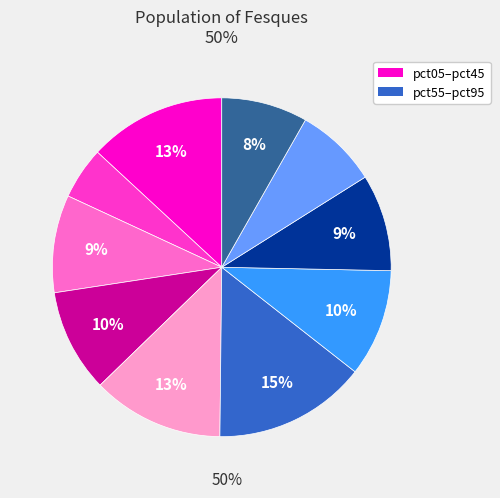

Is there any slice that represents more than half of the pie?

No